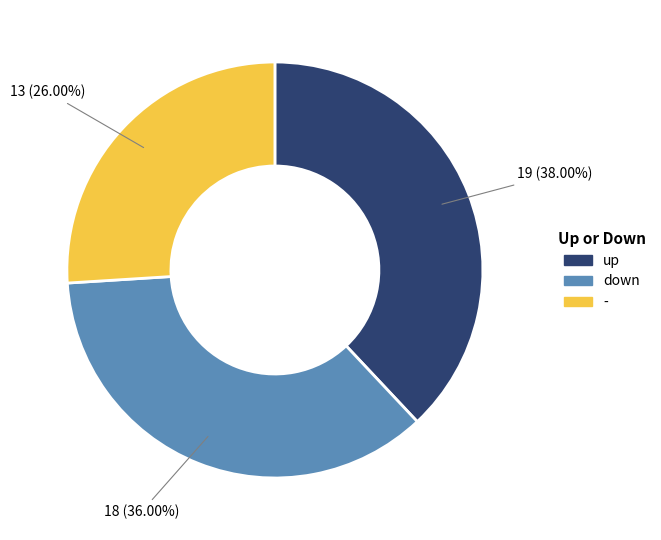

To the nearest percent, what portion does - represent?

26%